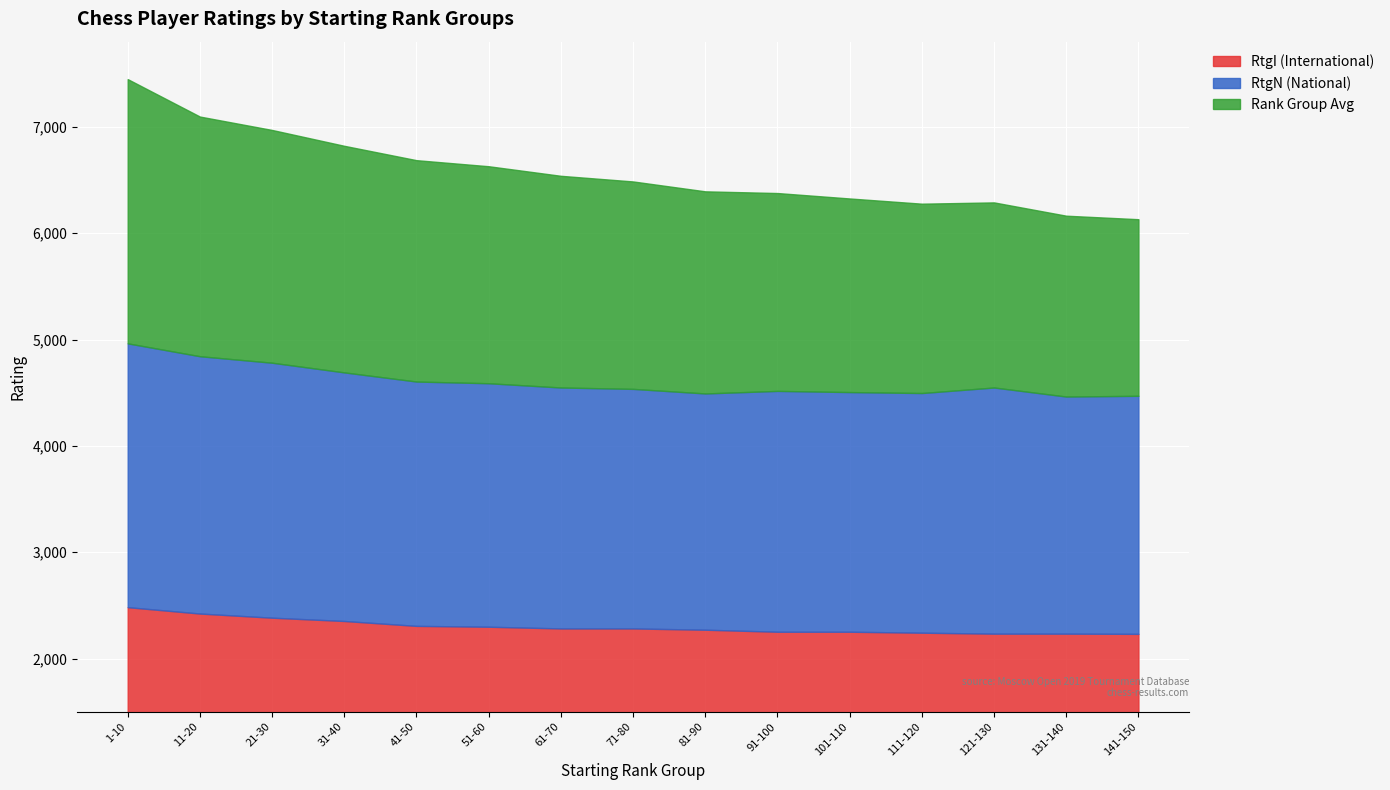

How many series are shown in this chart?

3